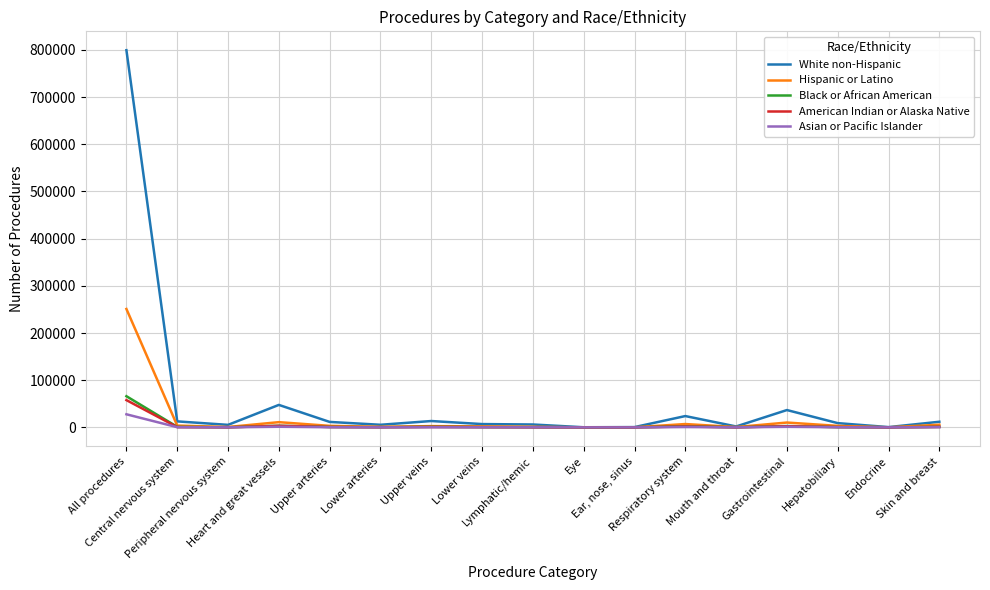

What is the maximum value for White non-Hispanic?

799420